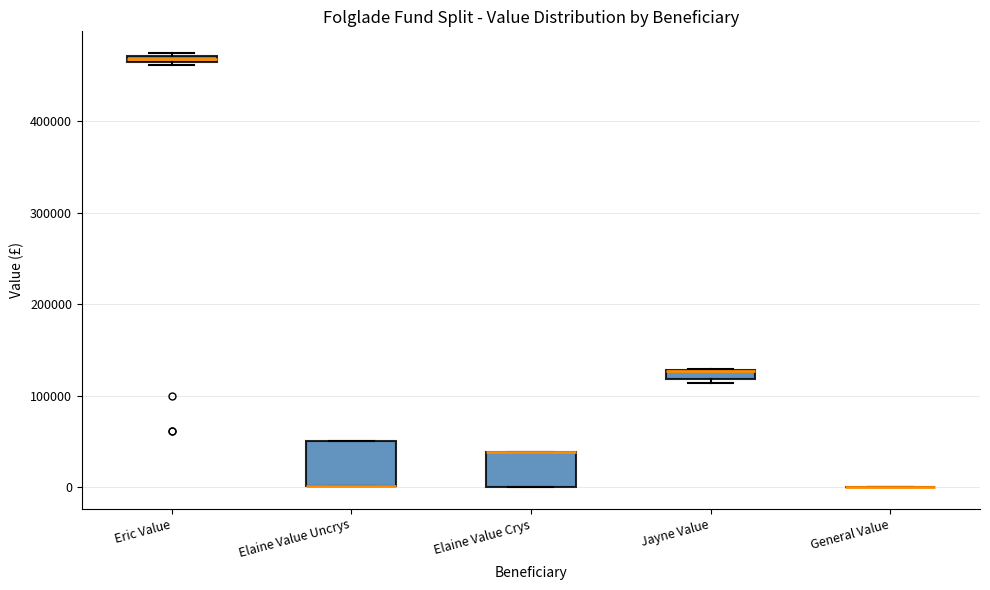

Which box is the tallest, from its lower edge to its upper edge?

Elaine Value Uncrys